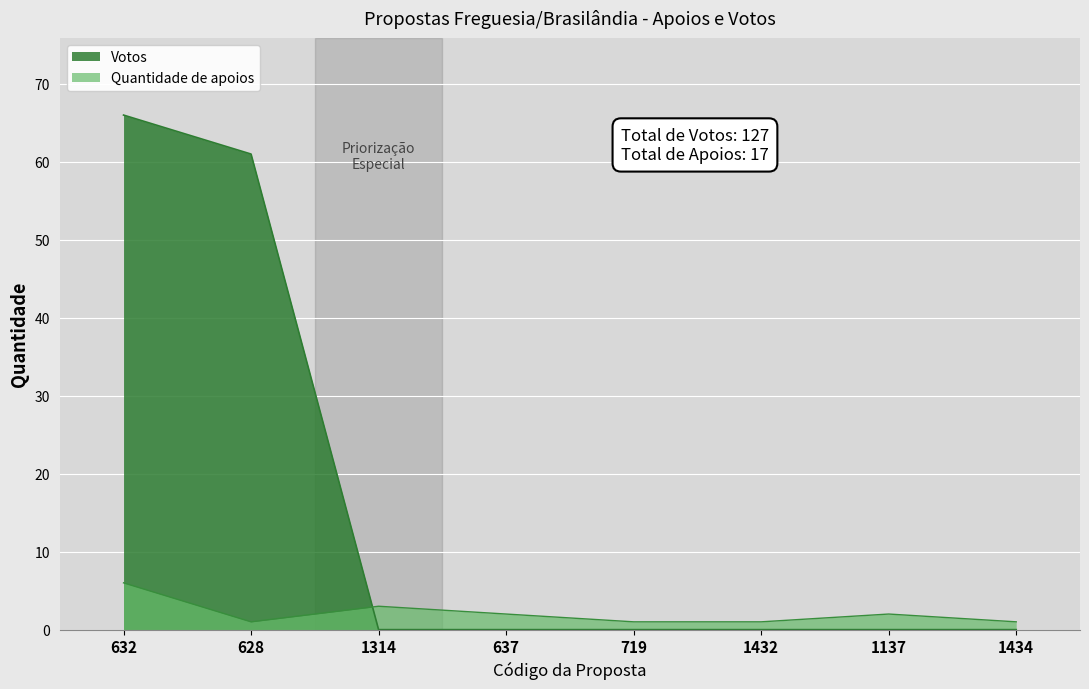

Where is Quantidade de apoios nearest to the value 3?

1314